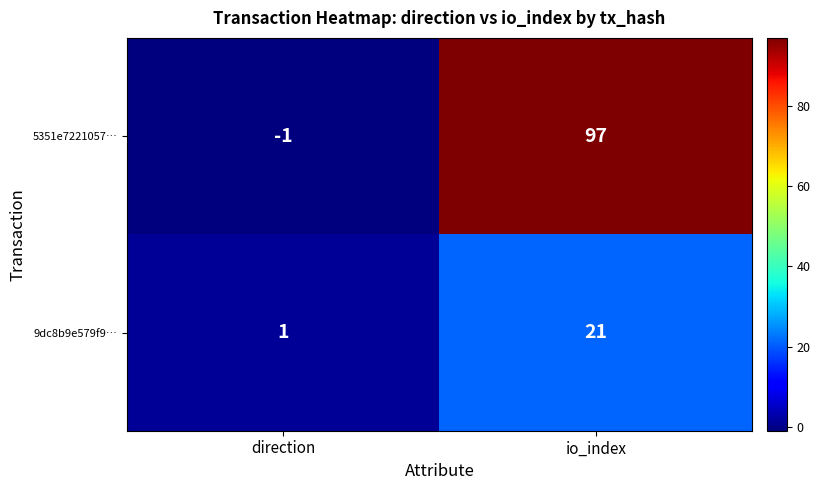

Between direction and io_index, which series saw the biggest shift?

5351e7221057…